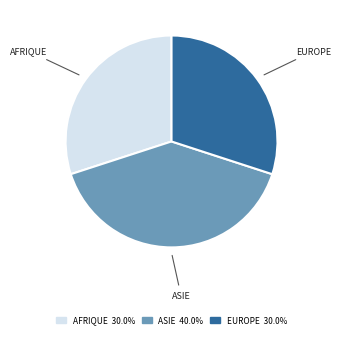

Is there any slice that represents more than half of the pie?

No